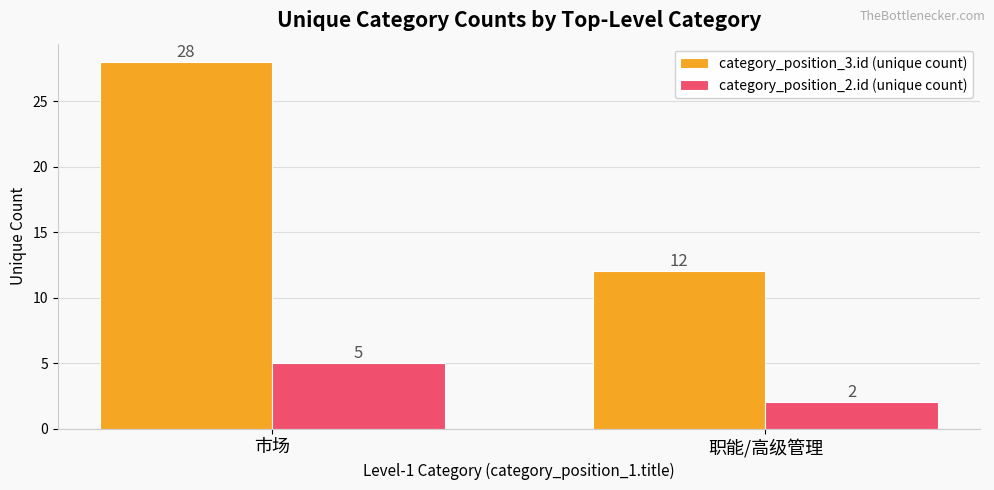

What is the smallest value displayed?

2